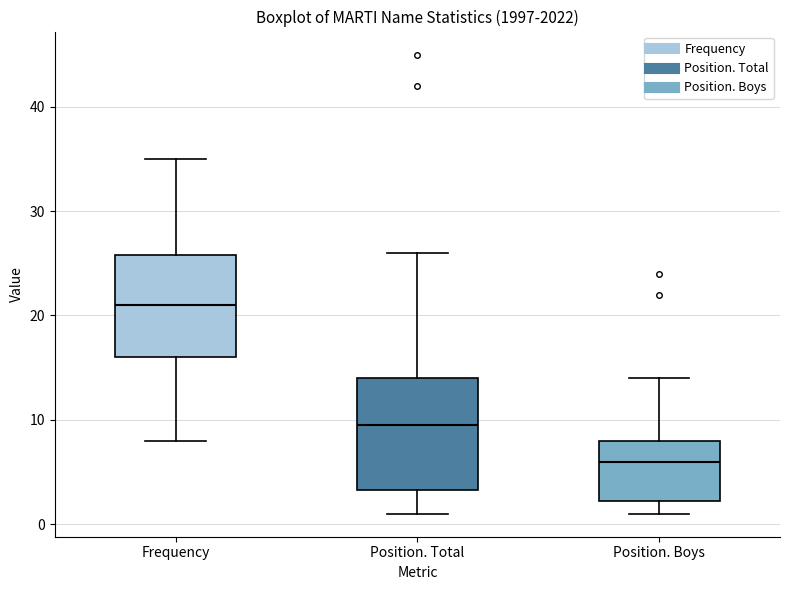

Which box has the highest median line?

Frequency